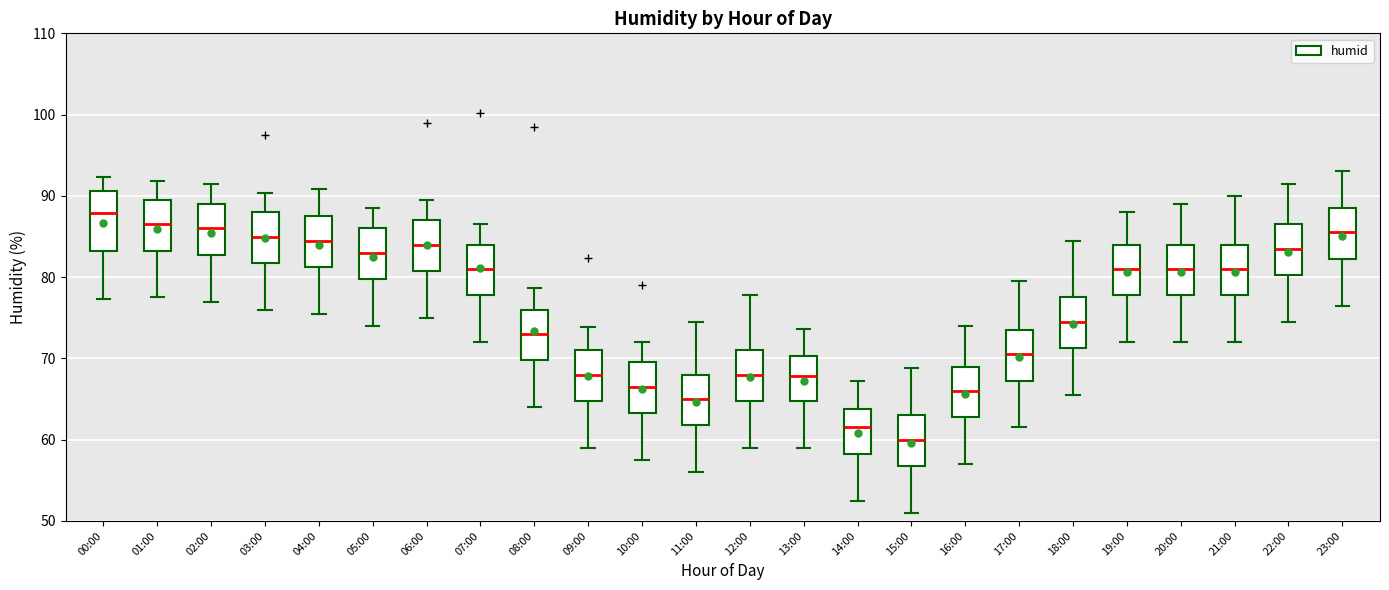

Which box's median line is the lowest?

15:00